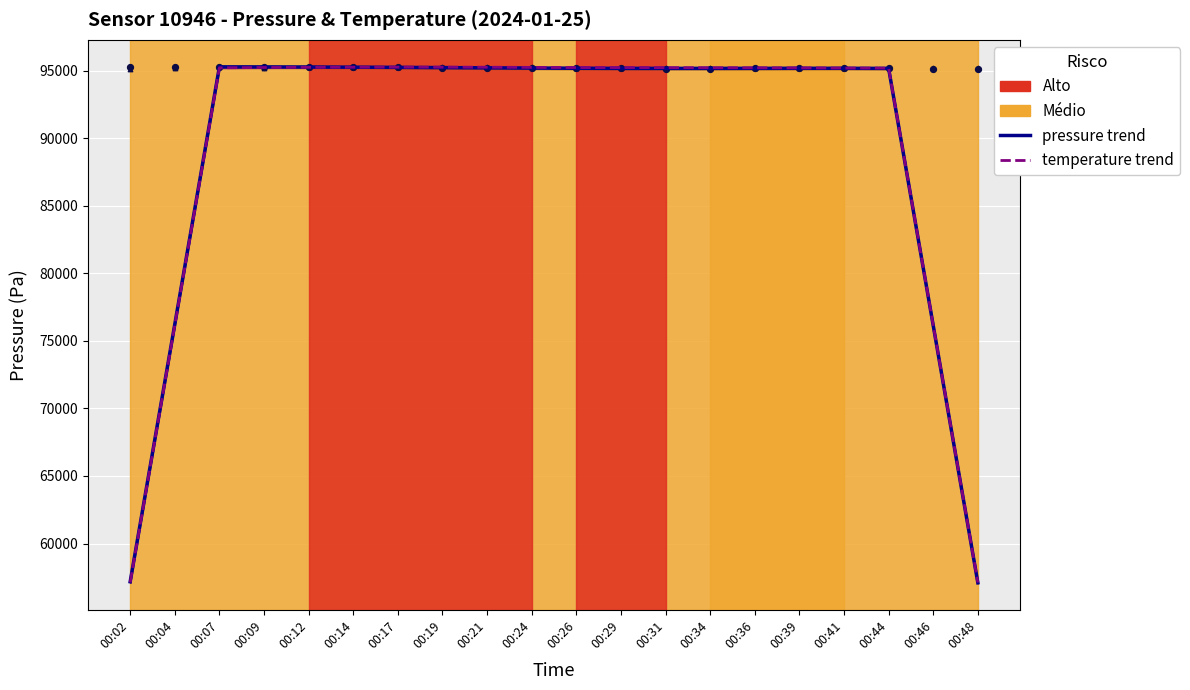

What is the total value across all series at 00:36?

380777.5